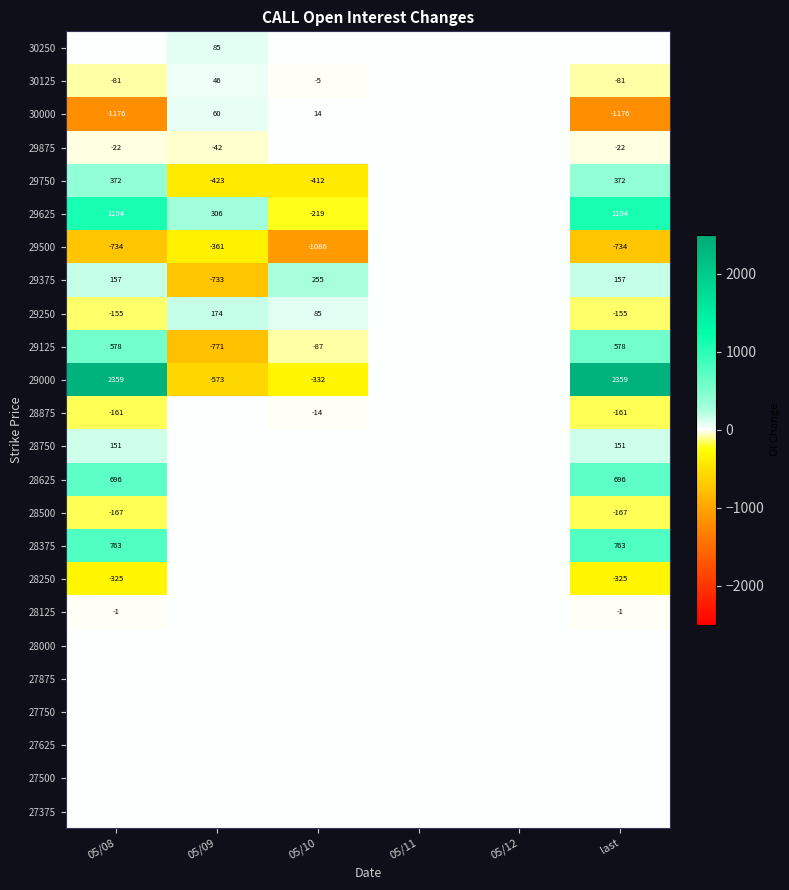

What is the difference between the highest and lowest values at 05/09?

1077